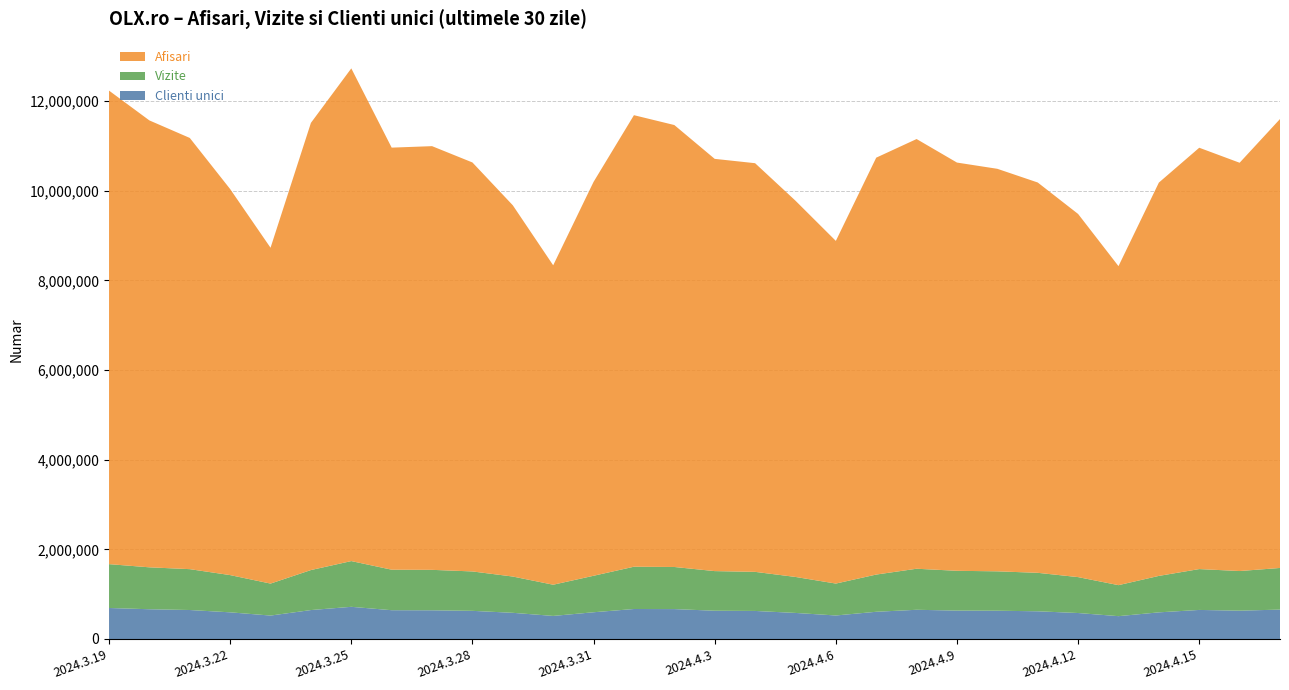

Reading left to right, list all the values displayed in this chart.

Clienti unici: 691629	663646	646570	594800	522658	645530	717813	642115	640320	628048	583972	514653	596436	669038	667064	630753	625752	581473	524598	607065	651641	633665	630873	617986	579434	509414	594320	648205	631941	655758
Vizite: 978067	935025	911350	830519	713349	892209	1020299	903671	902175	878765	809158	696050	813832	943109	939204	883565	871838	802679	711811	830285	915517	887448	878432	858181	800994	691662	813012	911531	883991	928760
Afisari: 10562718	9968739	9618607	8610649	7491230	9974910	10990271	9414617	9450940	9122829	8281017	7125081	8786258	10072075	9858241	9195569	9115631	8392965	7643579	9299135	9585113	9106123	8978786	8706608	8100452	7115985	8773092	9398302	9107308	10013784